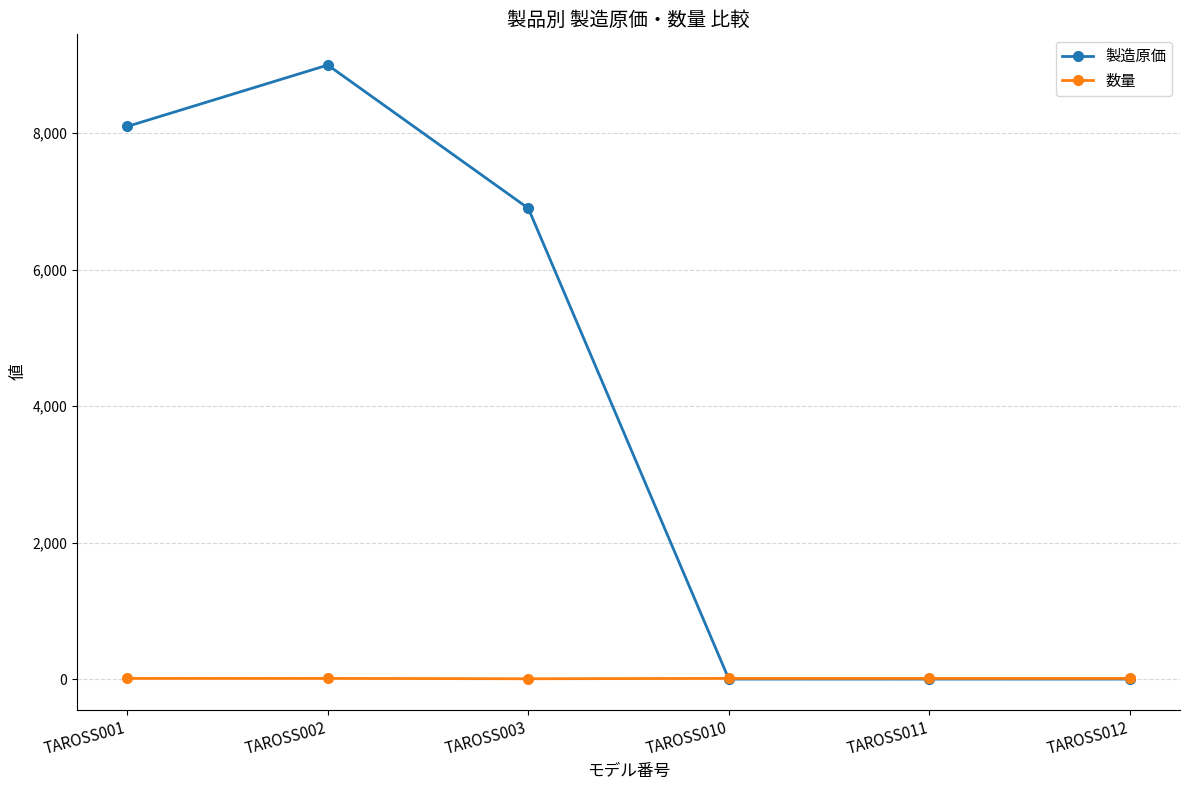

List the series in order of their peak value, lowest first.

数量, 製造原価